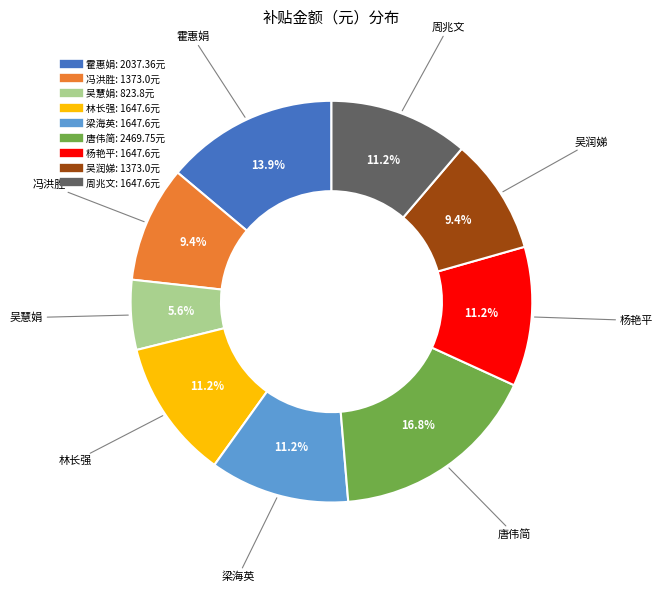

Between 吴慧娟 and 霍惠娟, which is larger?

霍惠娟